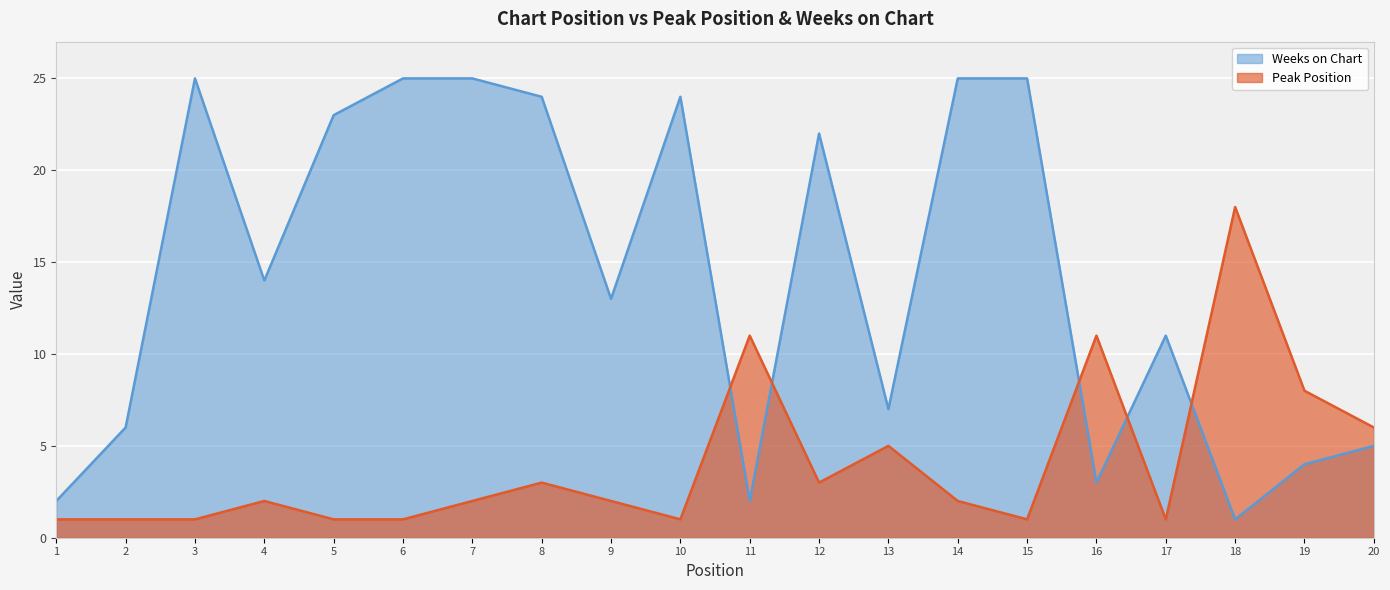

At which label does Peak Position first exceed 2?

8